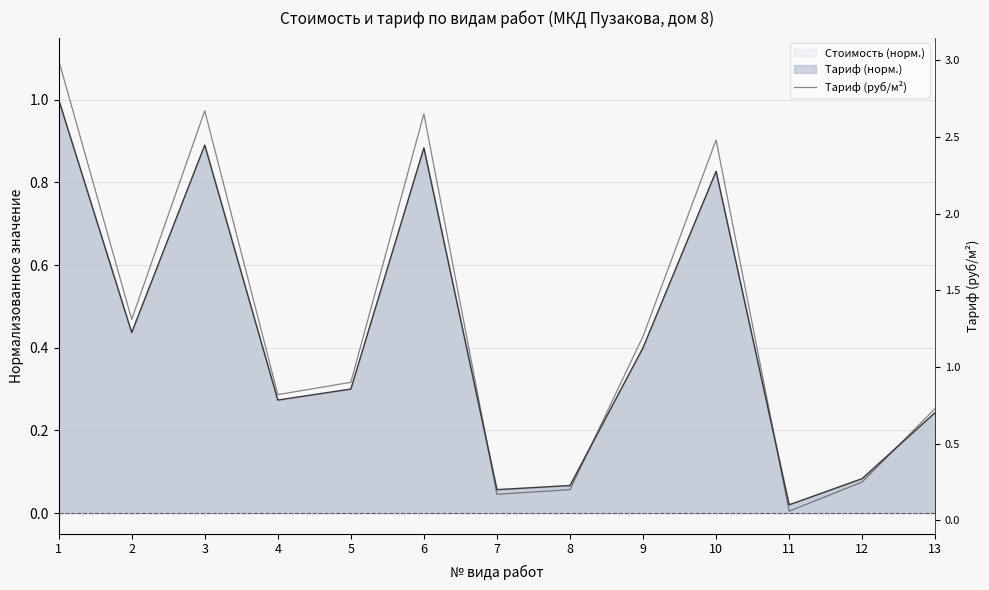

Approximately how many times larger is the value at 13 compared to 3?

0.3